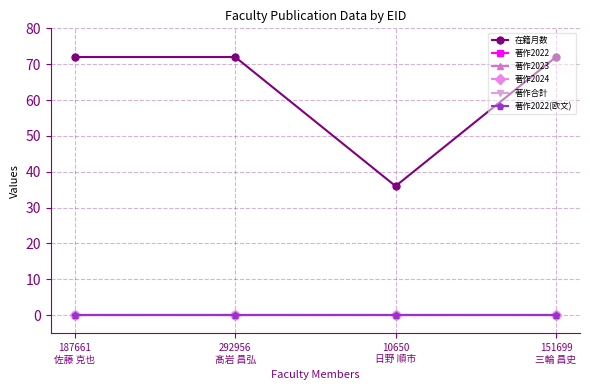

What is the label of the 4th point from the left?

151699
三輪 昌史